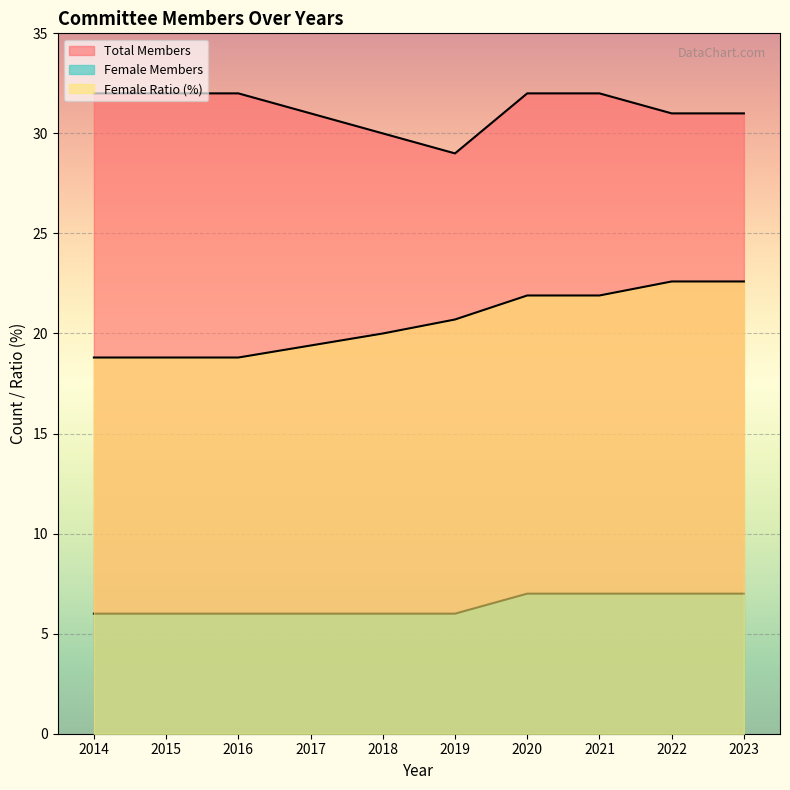

At how many categories does at least one series exceed 7?

10